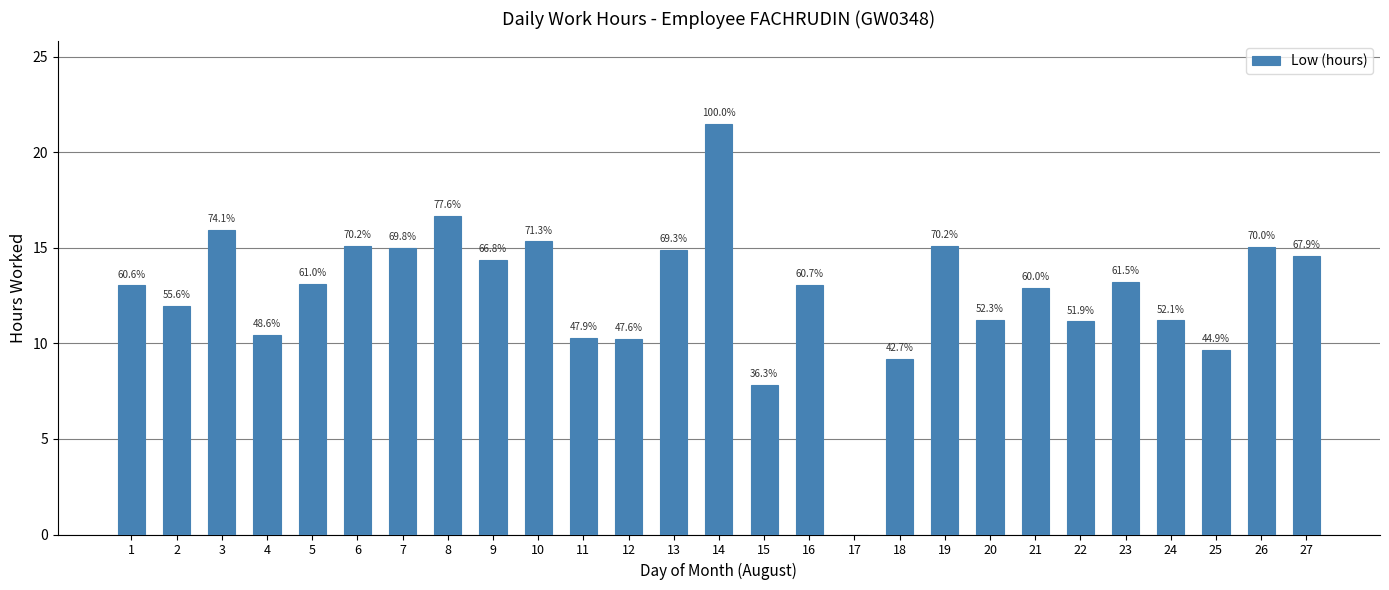

What is the maximum value shown in the chart?

21.5